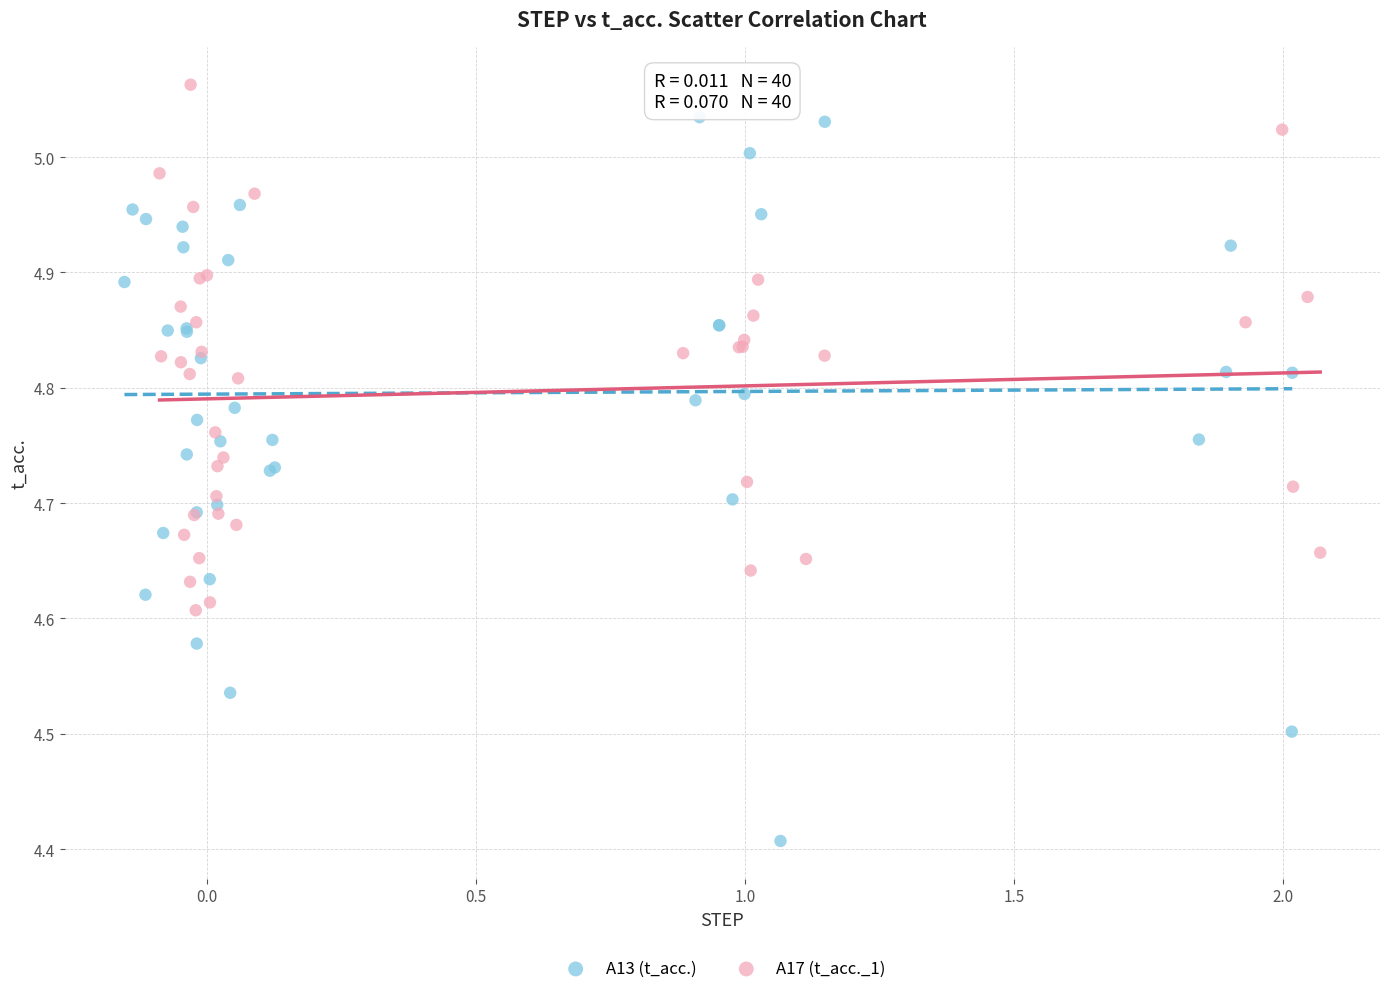

Which series has the widest spread of Y values?

A13 (t_acc.)